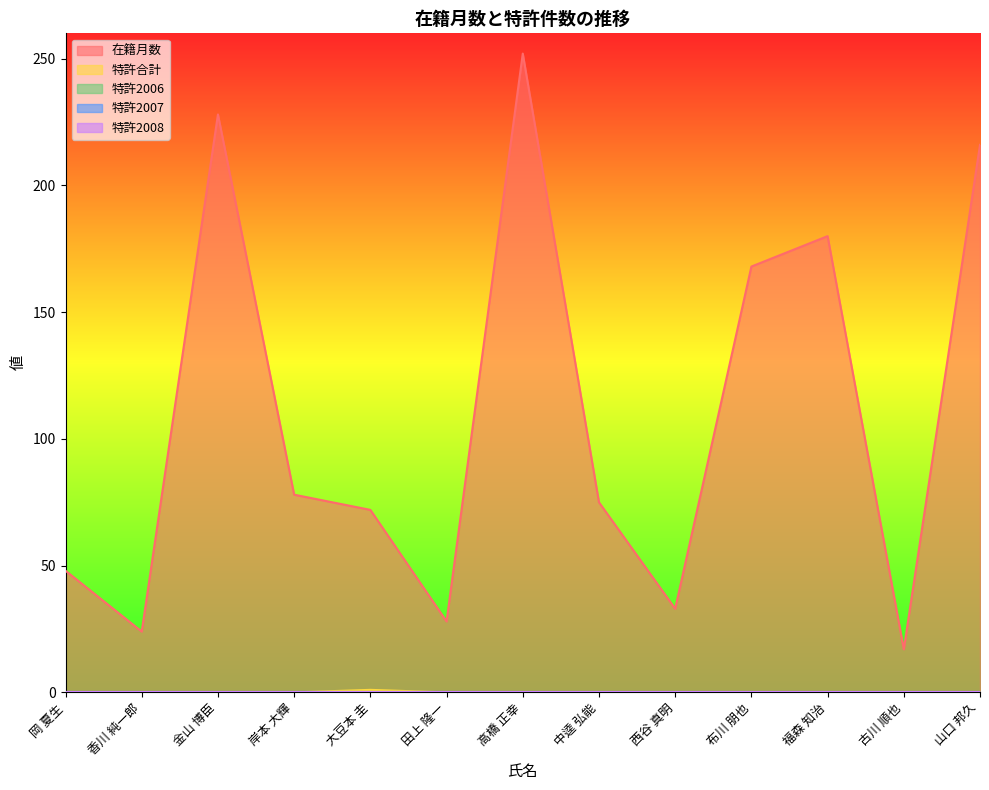

Reading left to right, list all the values displayed in this chart.

在籍月数: 岡 夏生=48	香川 純一郎=24	金山 博臣=228	岸本 大輝=78	大豆本 圭=72	田上 隆一=28	高橋 正幸=252	中逵 弘能=75	西谷 真明=33	布川 朋也=168	福森 知治=180	古川 順也=17	山口 邦久=216
特許合計: 岡 夏生=0	香川 純一郎=0	金山 博臣=0	岸本 大輝=0	大豆本 圭=1	田上 隆一=0	高橋 正幸=0	中逵 弘能=0	西谷 真明=0	布川 朋也=0	福森 知治=0	古川 順也=0	山口 邦久=0
特許2006: 岡 夏生=0	香川 純一郎=0	金山 博臣=0	岸本 大輝=0	大豆本 圭=0	田上 隆一=0	高橋 正幸=0	中逵 弘能=0	西谷 真明=0	布川 朋也=0	福森 知治=0	古川 順也=0	山口 邦久=0
特許2007: 岡 夏生=0	香川 純一郎=0	金山 博臣=0	岸本 大輝=0	大豆本 圭=0	田上 隆一=0	高橋 正幸=0	中逵 弘能=0	西谷 真明=0	布川 朋也=0	福森 知治=0	古川 順也=0	山口 邦久=0
特許2008: 岡 夏生=0	香川 純一郎=0	金山 博臣=0	岸本 大輝=0	大豆本 圭=0	田上 隆一=0	高橋 正幸=0	中逵 弘能=0	西谷 真明=0	布川 朋也=0	福森 知治=0	古川 順也=0	山口 邦久=0